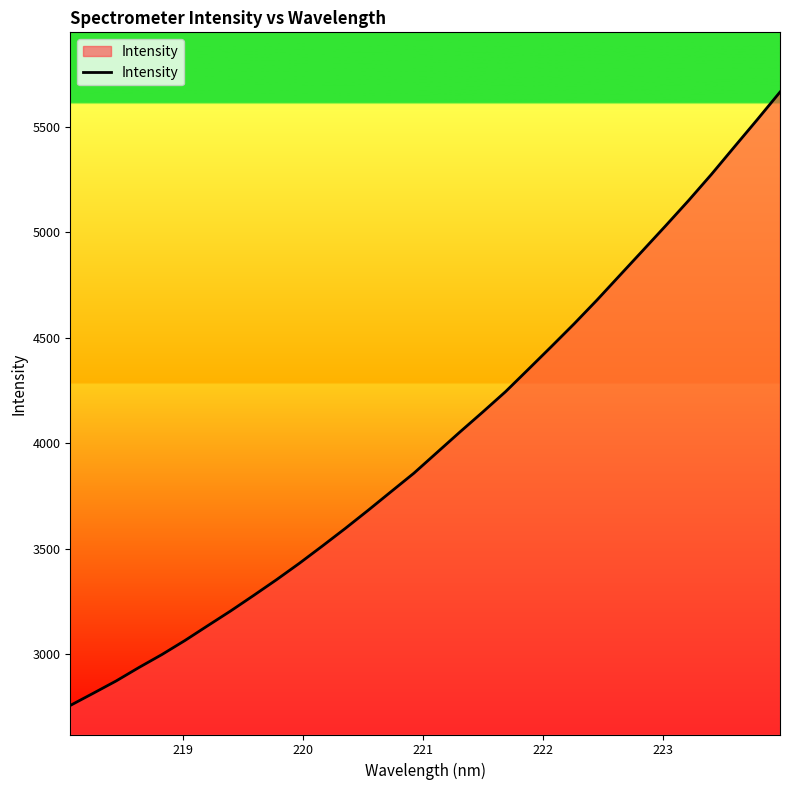

What is the smallest value displayed?

2755.8